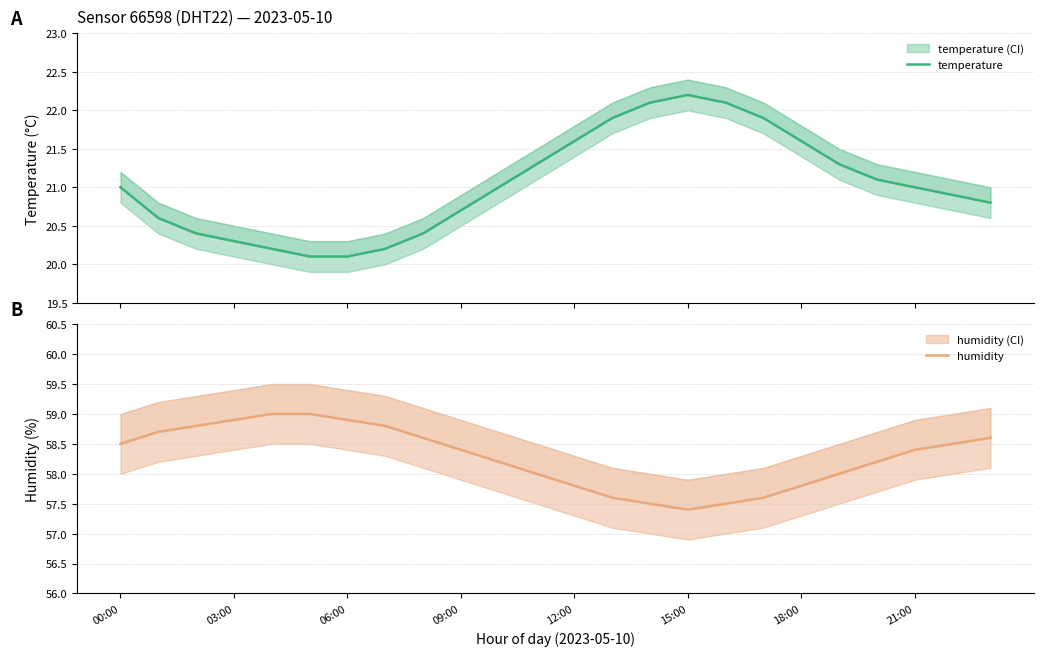

Which series has the largest total across all categories?

humidity